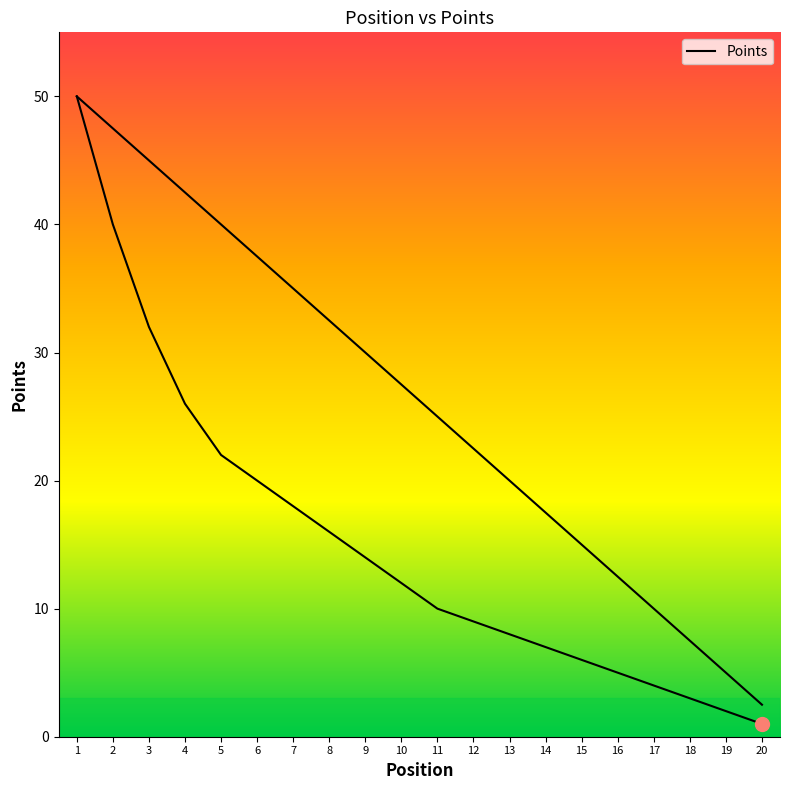

At which label is the value closest to 25?

4